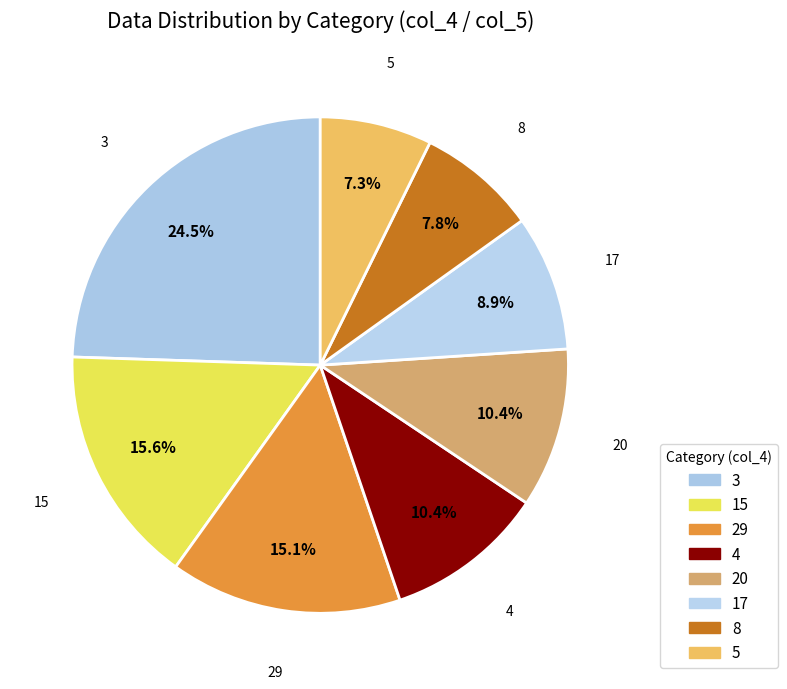

How many segments does this pie chart have?

8